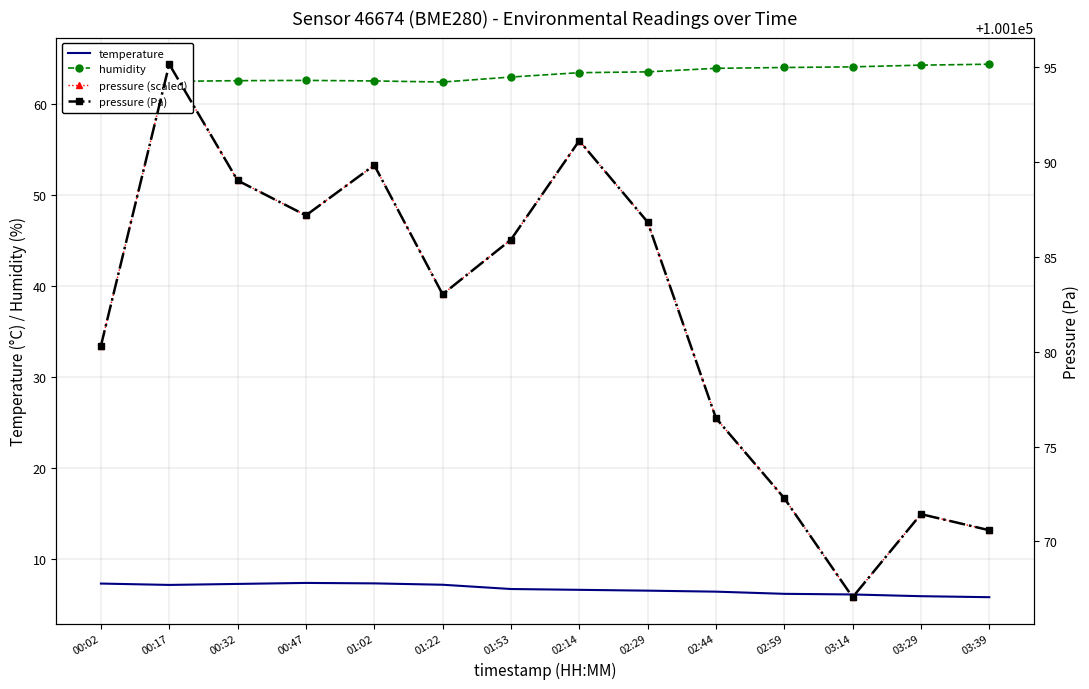

What is the average value of the pressure (scaled) series?

36.7